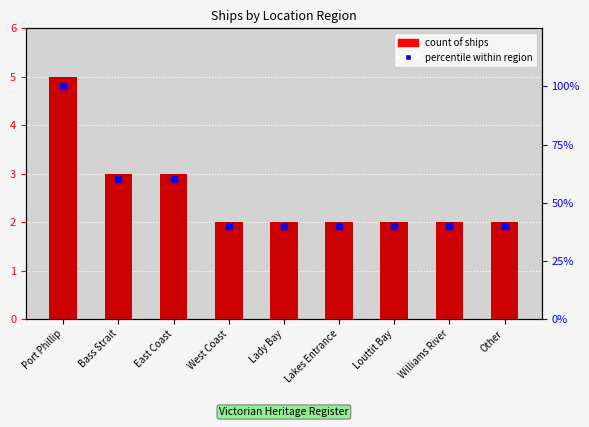

What is the total value across all series at Other?

42